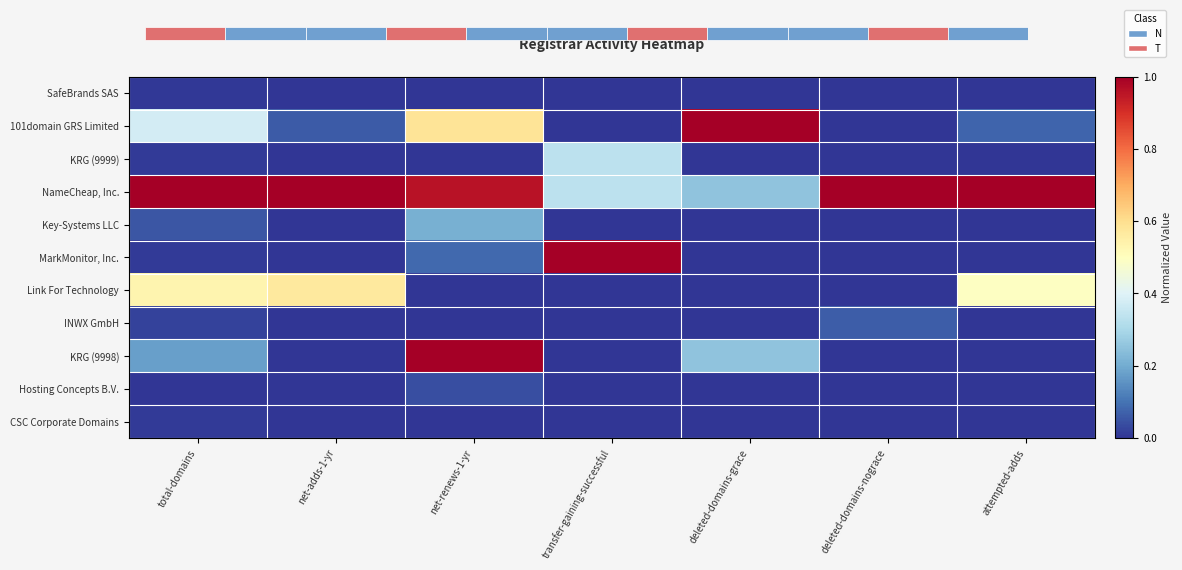

The value of KRG (9998) at attempted-adds is 0.4. True or false?

False